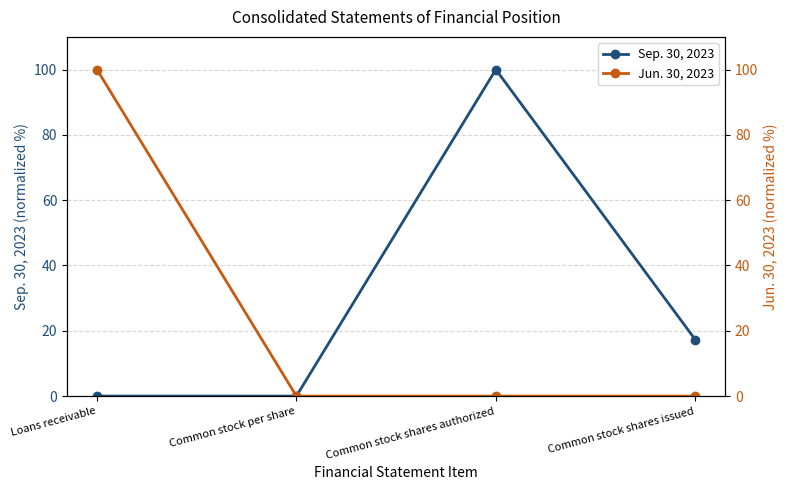

How many data points in Sep. 30, 2023 are above 17?

2